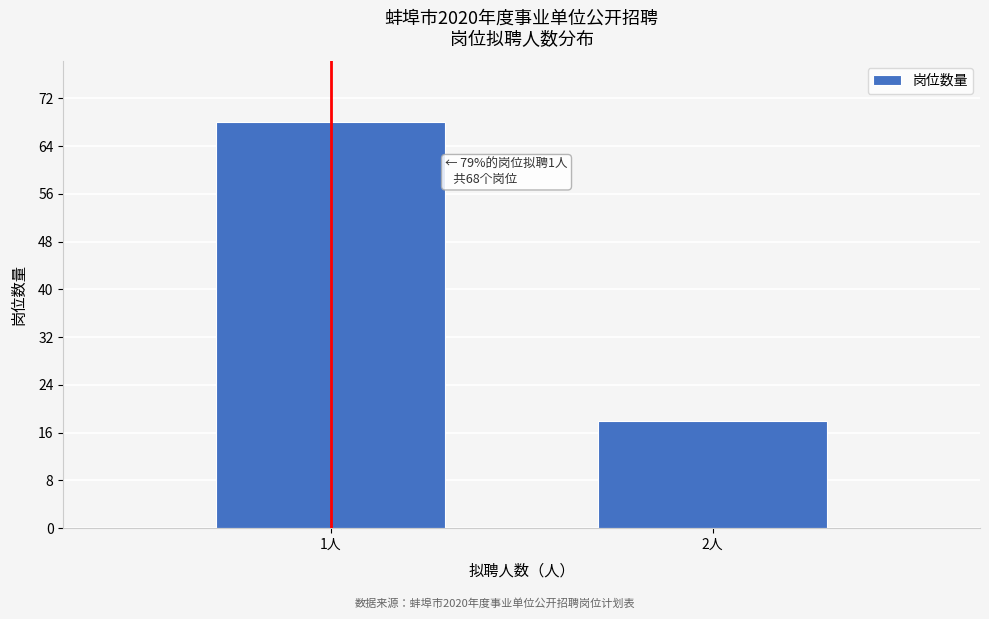

Reading left to right, extract all data points from this chart.

1人=68	2人=18